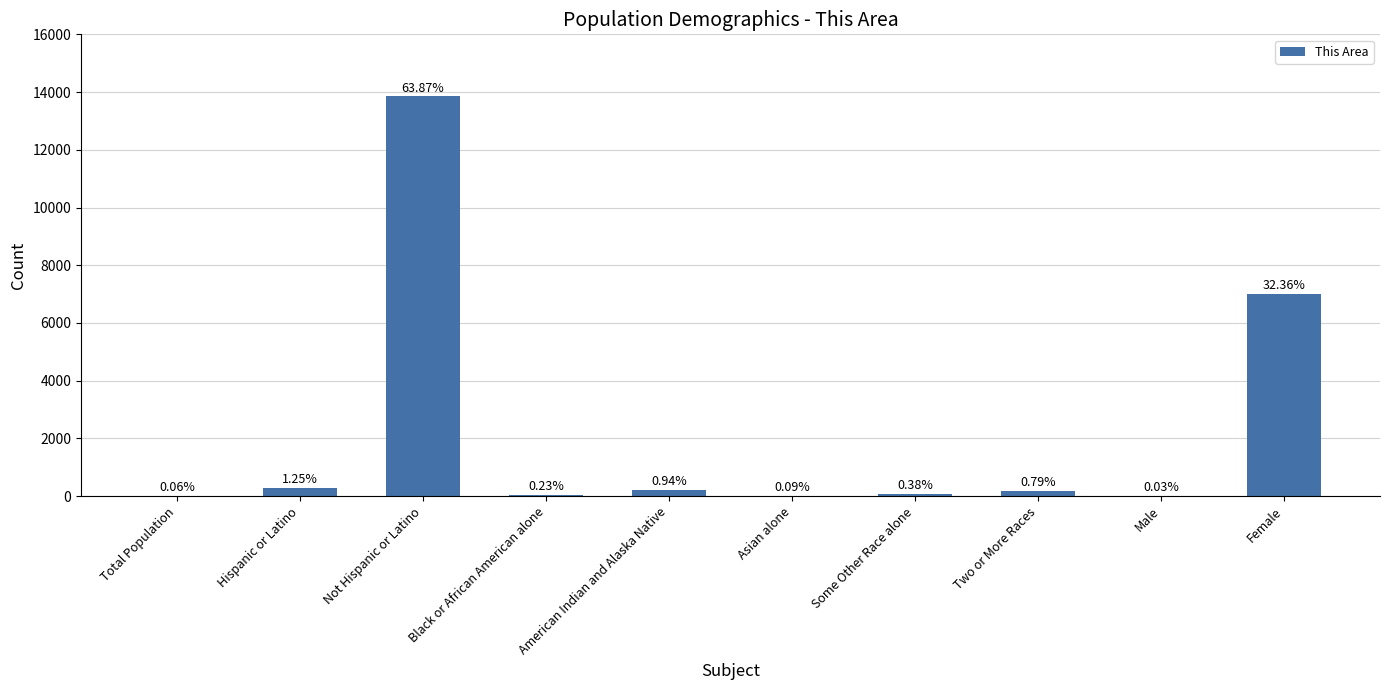

Rank the categories by value from lowest to highest.

Male, Total Population, Asian alone, Black or African American alone, Some Other Race alone, Two or More Races, American Indian and Alaska Native, Hispanic or Latino, Female, Not Hispanic or Latino